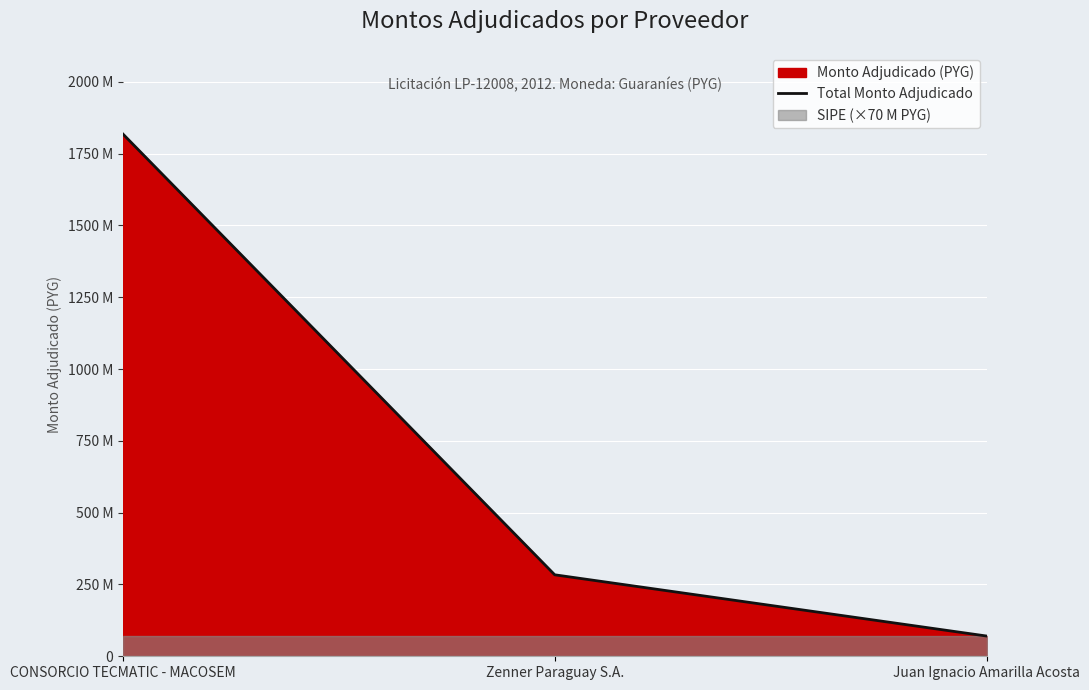

What is the change in value from CONSORCIO TECMATIC - MACOSEM to Zenner Paraguay S.A.?

-1534526081